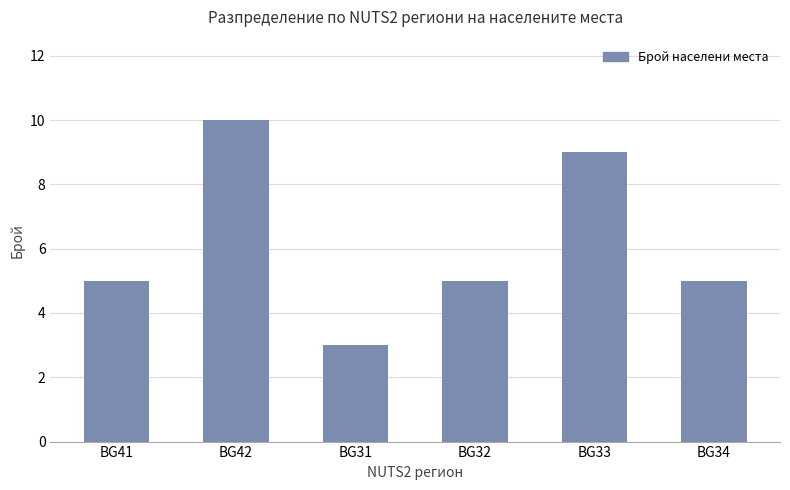

How many series are shown in this chart?

1